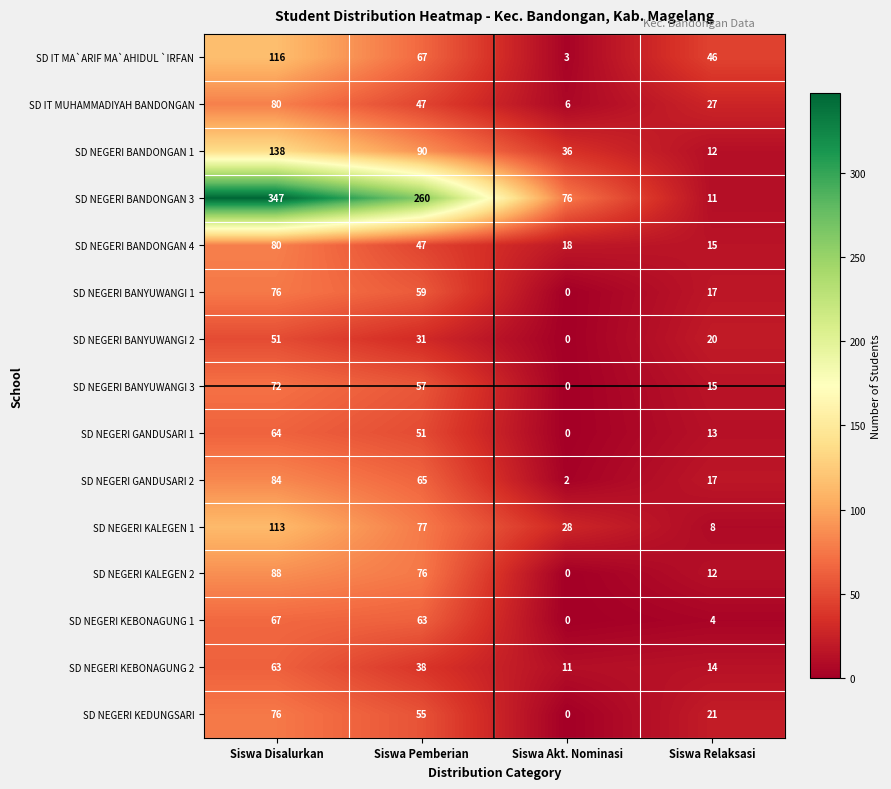

At which category does the chart reach its minimum across all series?

Siswa Akt. Nominasi